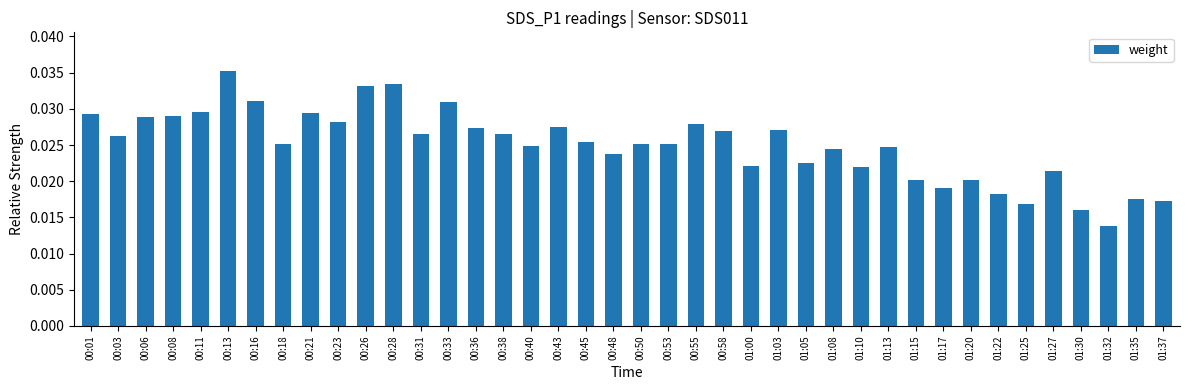

What is the label of the 35th bar from the left?

01:25